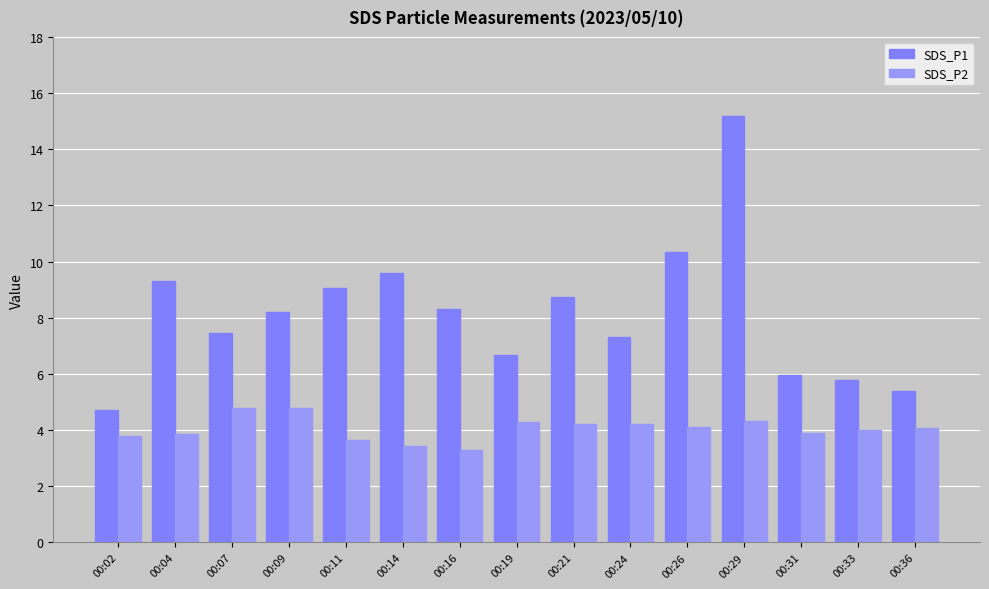

What is the average value of the SDS_P2 series?

4.0